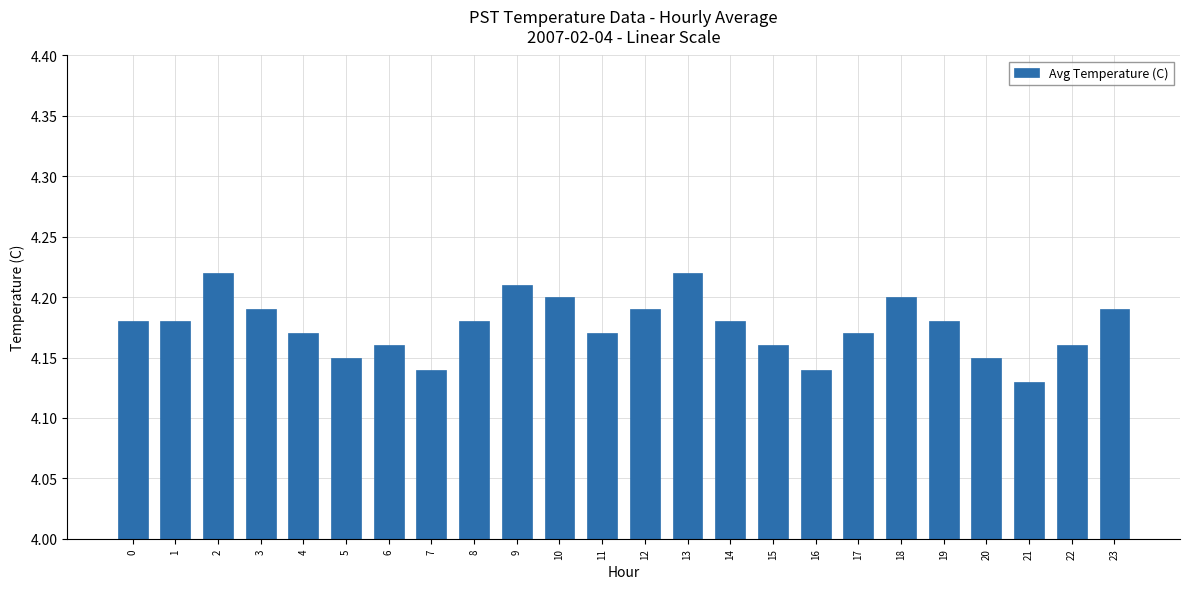

True or false: the data shows 4.2 at 5.

True